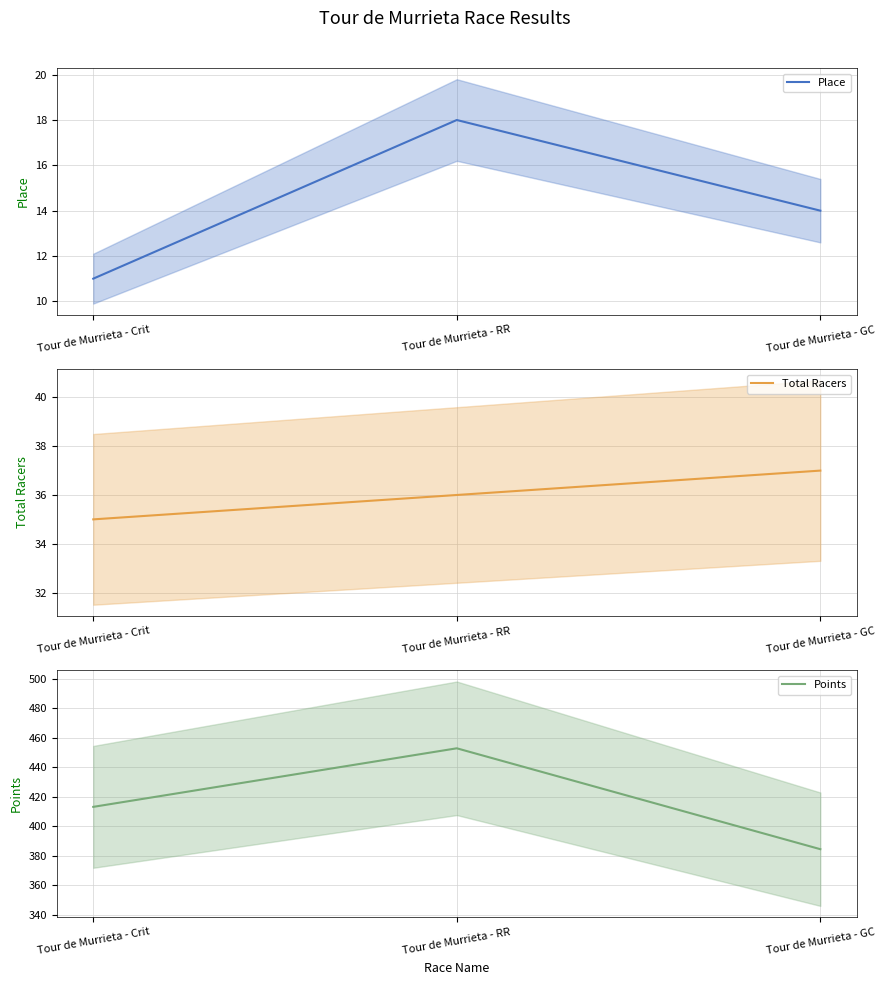

Which series has the largest range (max minus min)?

Points